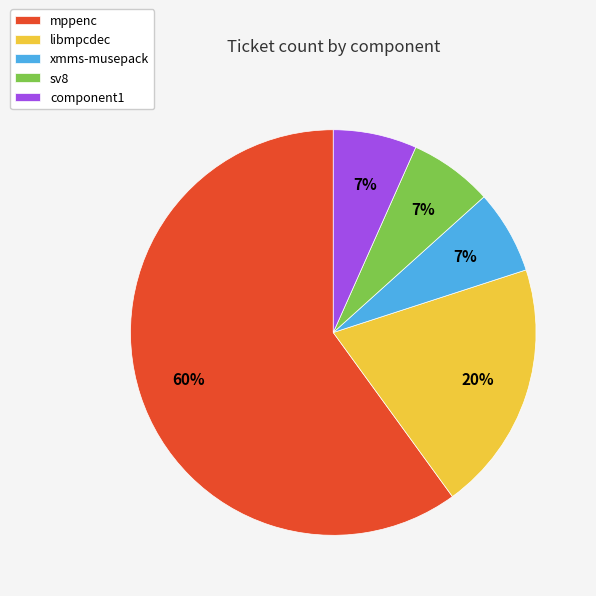

The sv8 slice represents 12% of the pie. True or false?

False